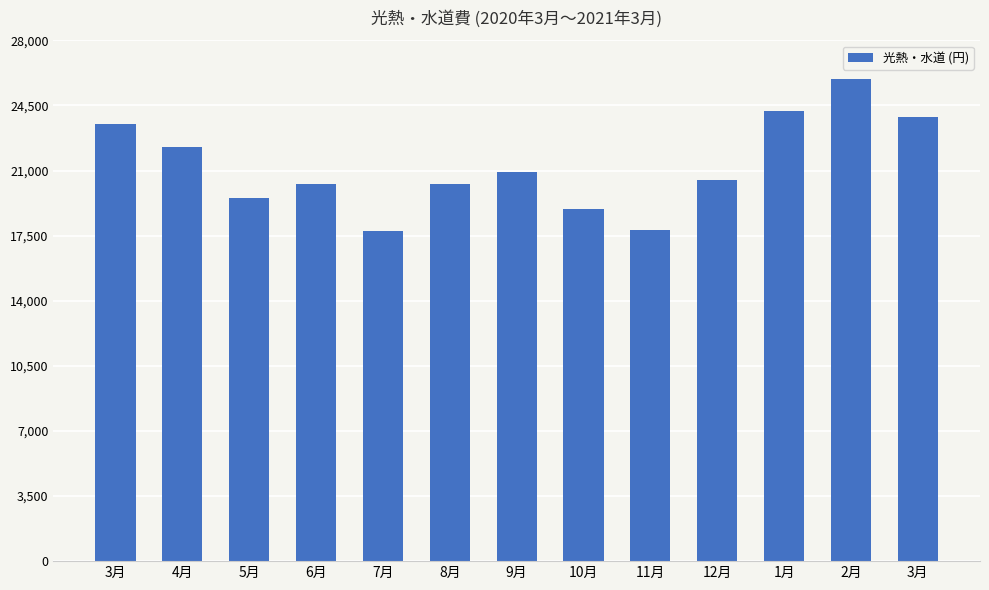

How many data points does each series have?

13